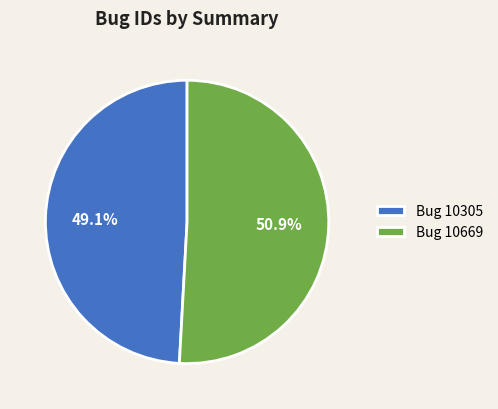

What is the majority slice?

Bug 10669